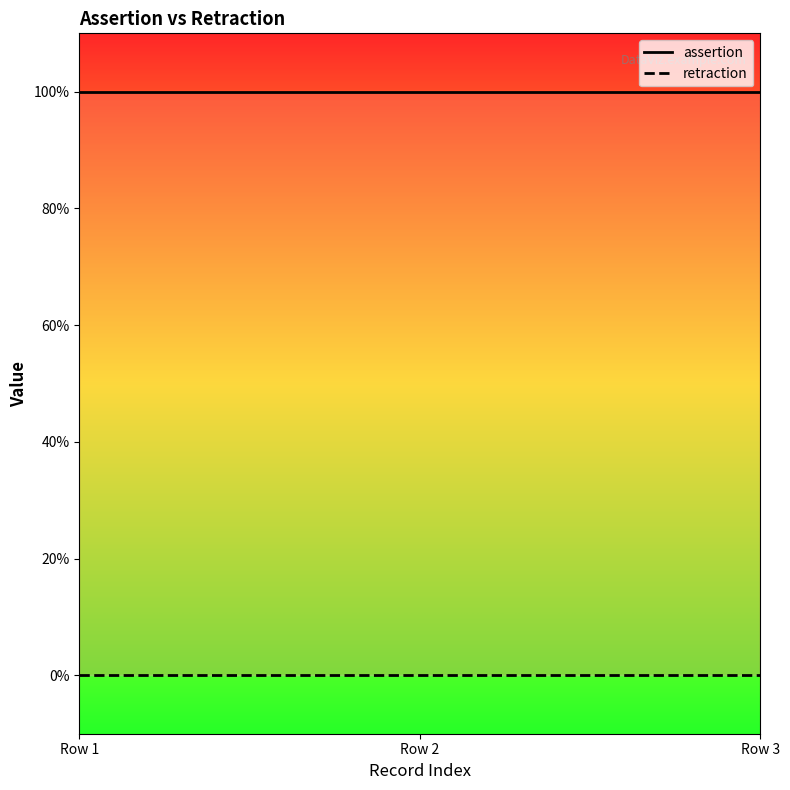

Reading left to right, transcribe all the data shown in this chart.

assertion: Row 1=1	Row 2=1	Row 3=1
retraction: Row 1=0	Row 2=0	Row 3=0